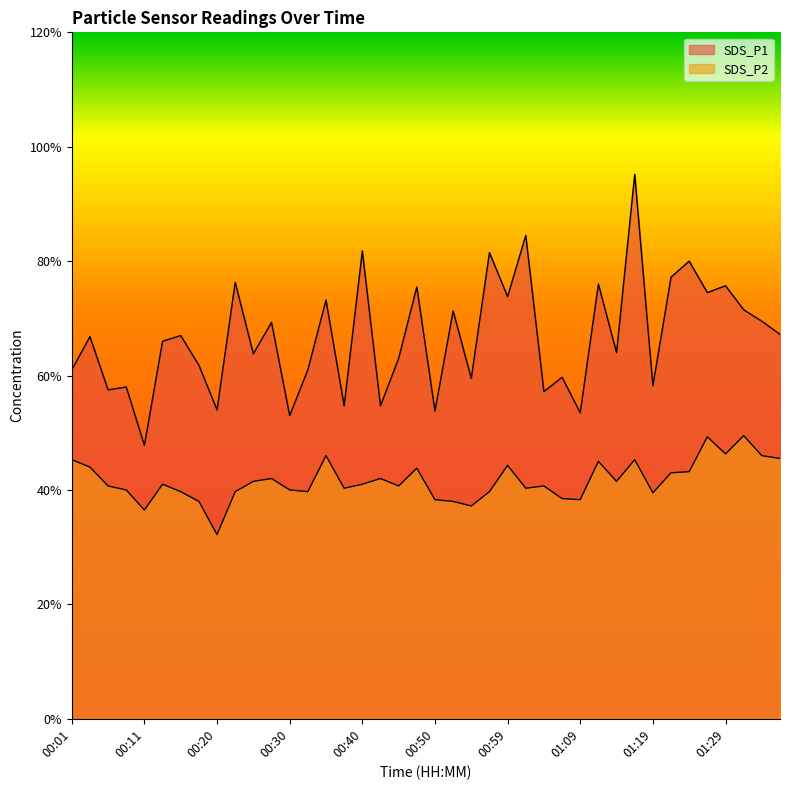

What is the label of the 21st point from the right?

00:47